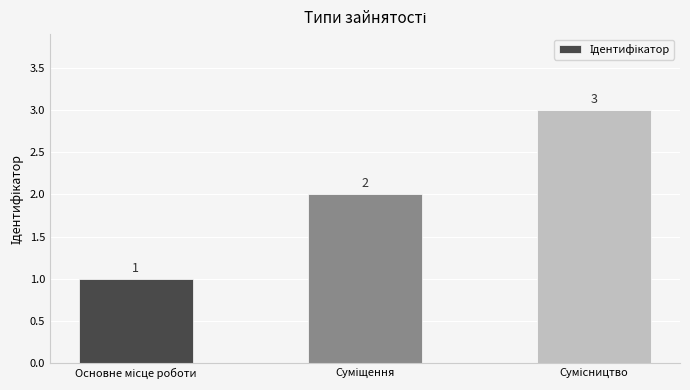

Count the values in the range 1 to 3.

3